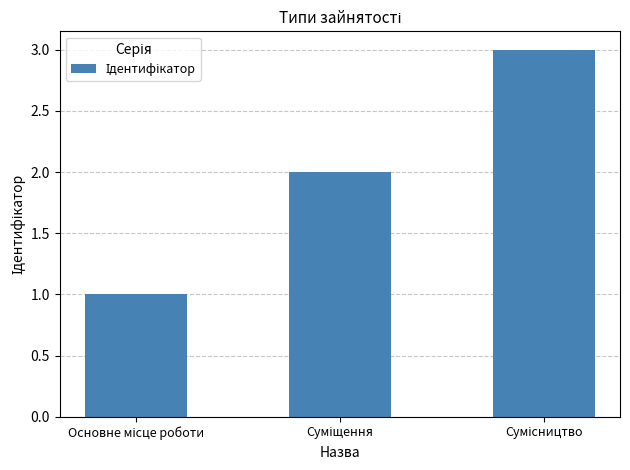

What is the sum of all values?

6